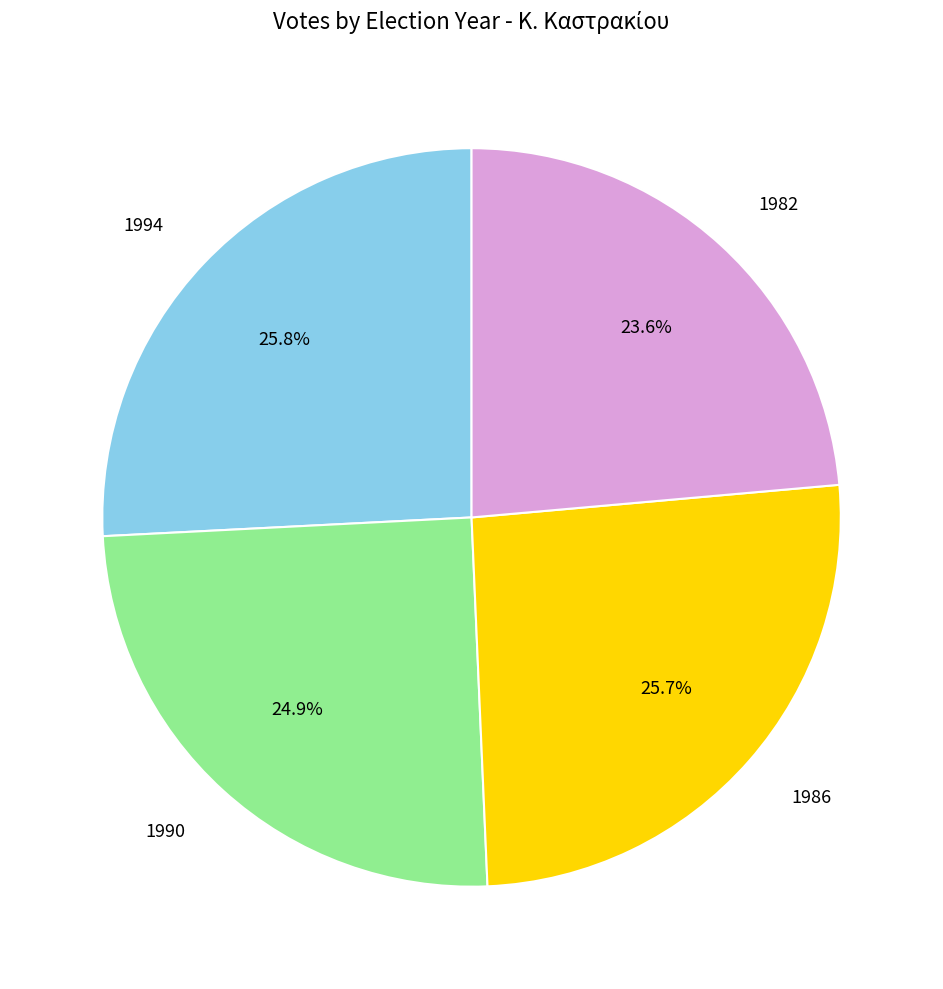

Which has a higher value, 1994 or 1990?

1994